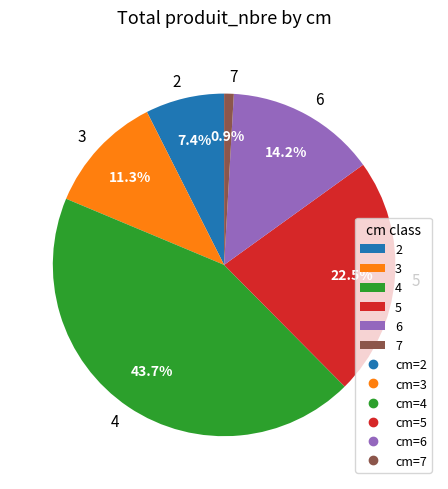

Approximately how many times larger is the value at 4 compared to 6?

3.1